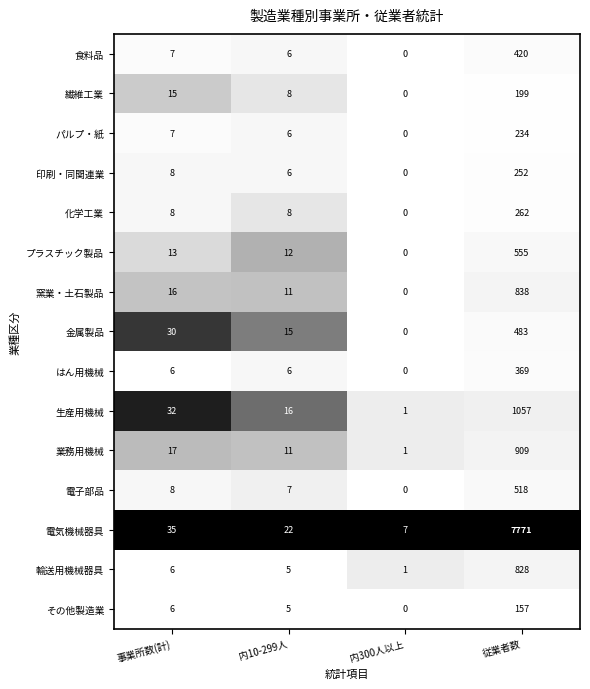

Read the 電子部品 value at 事業所数(計).

8